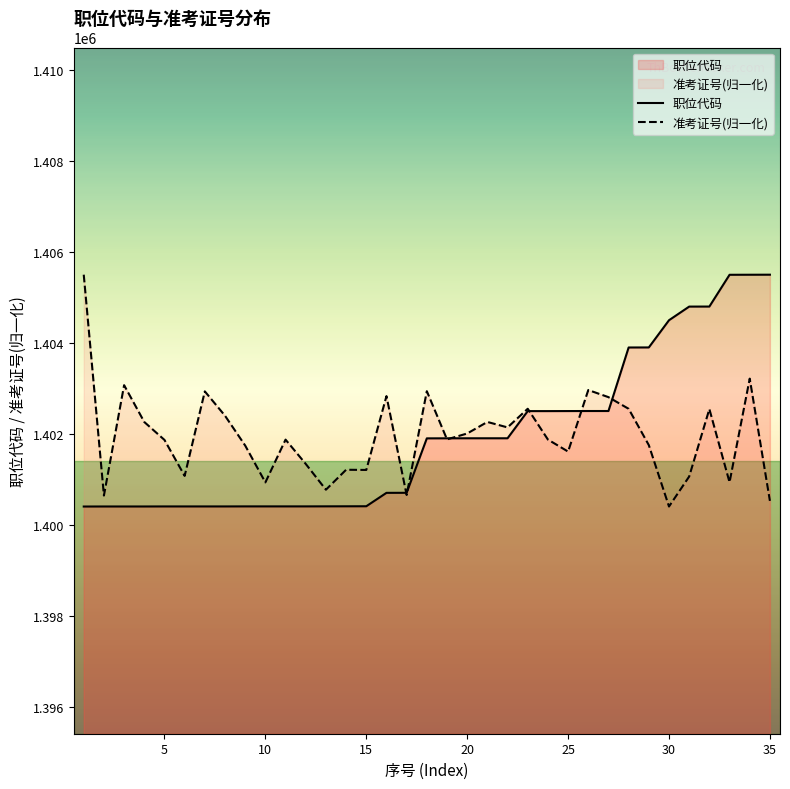

What are all the series names shown in the legend?

职位代码, 准考证号(归一化)